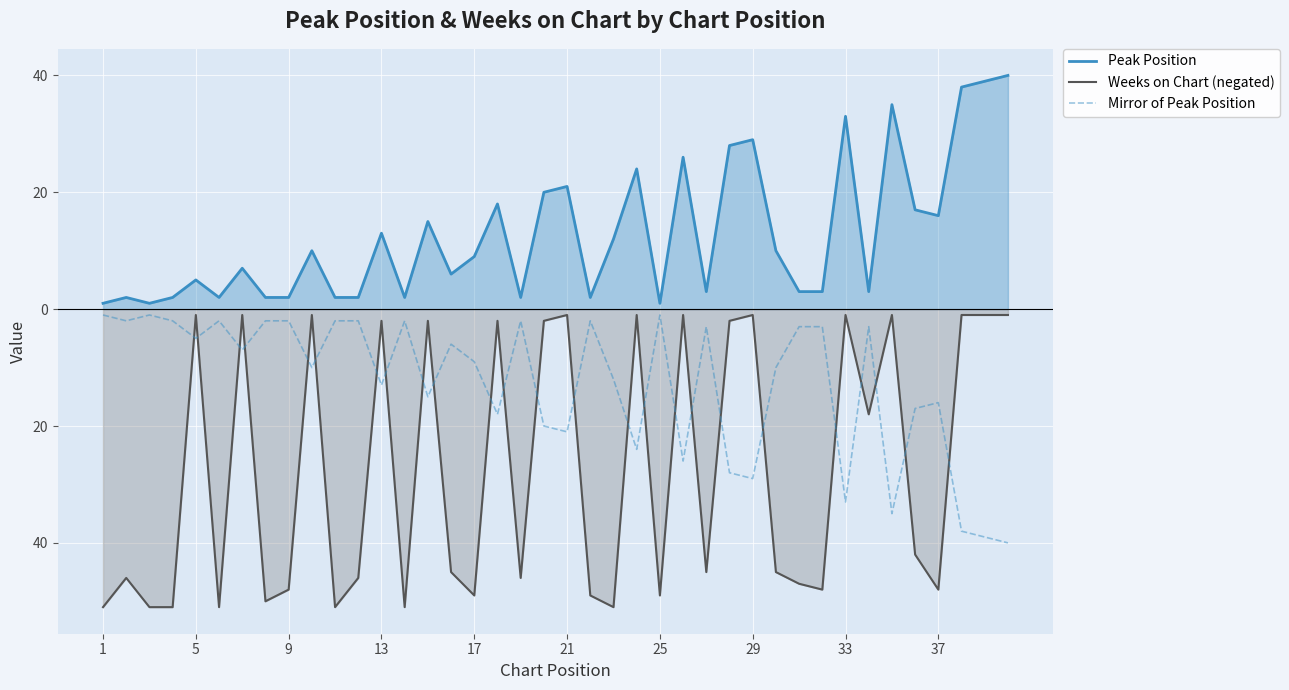

Reading left to right, transcribe all the data shown in this chart.

Peak Position: 1	2	1	2	5	2	7	2	2	10	2	2	13	2	15	6	9	18	2	20	21	2	12	24	1	26	3	28	29	10	3	3	33	3	35	17	16	38	39	40
Weeks on Chart (negated): -51	-46	-51	-51	-1	-51	-1	-50	-48	-1	-51	-46	-2	-51	-2	-45	-49	-2	-46	-2	-1	-49	-51	-1	-49	-1	-45	-2	-1	-45	-47	-48	-1	-18	-1	-42	-48	-1	-1	-1
Mirror of Peak Position: -1	-2	-1	-2	-5	-2	-7	-2	-2	-10	-2	-2	-13	-2	-15	-6	-9	-18	-2	-20	-21	-2	-12	-24	-1	-26	-3	-28	-29	-10	-3	-3	-33	-3	-35	-17	-16	-38	-39	-40